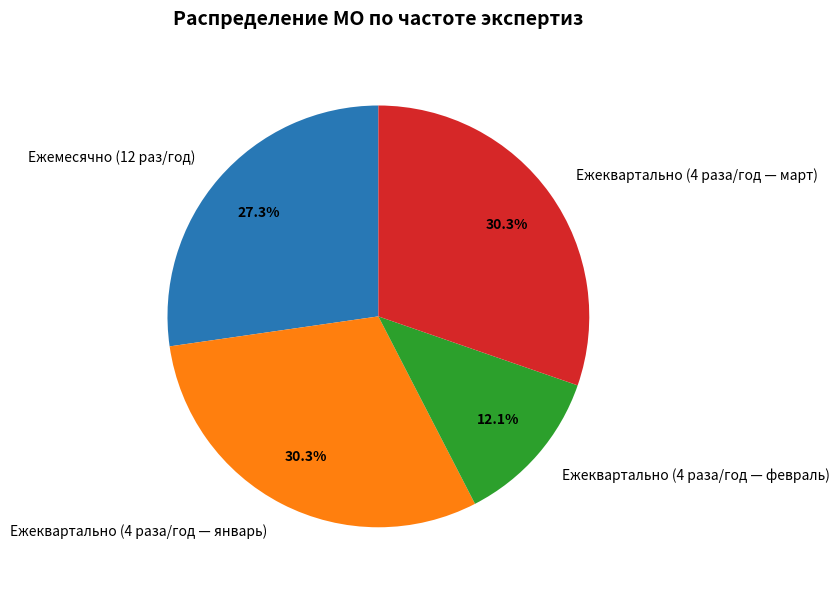

Is there any slice that represents more than half of the pie?

No